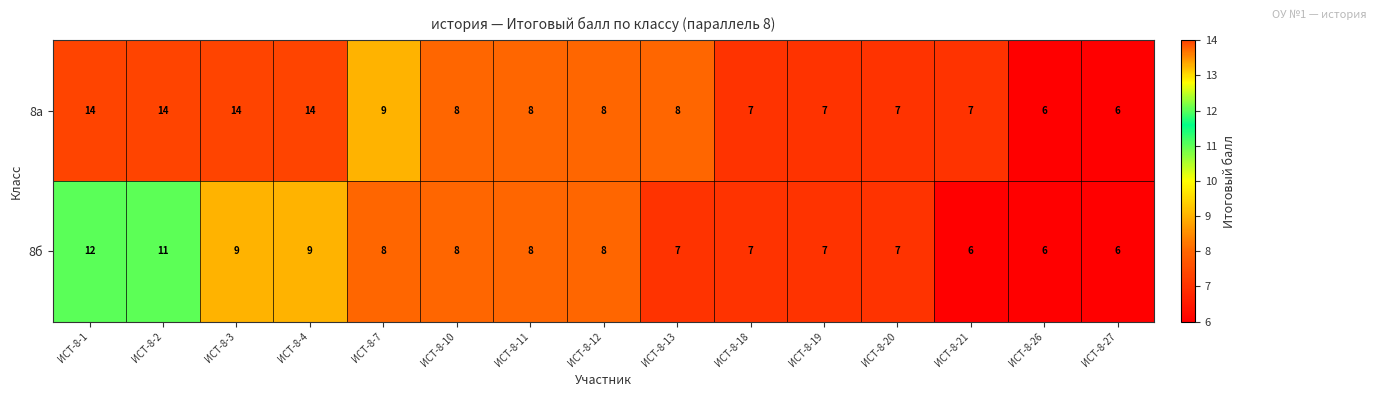

Between ИСТ-8-2 and ИСТ-8-7, which series saw the biggest shift?

8а